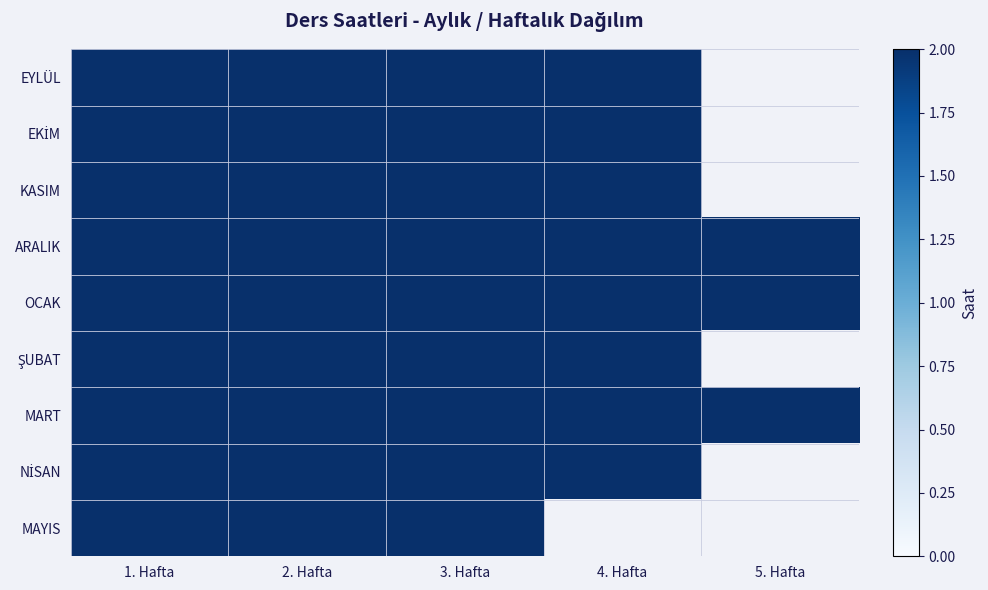

How many data points does each series have?

5